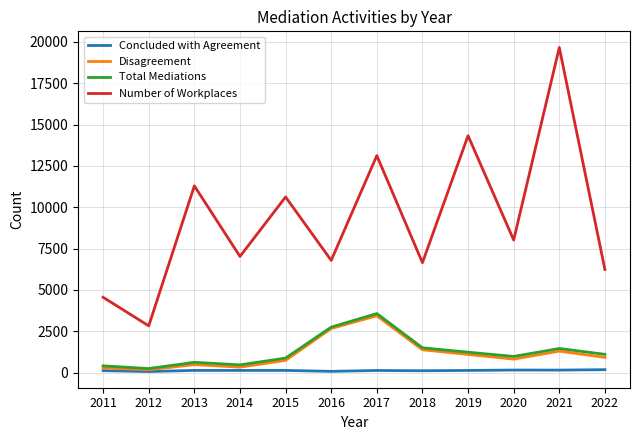

What is the sum of the Disagreement values at 2011 and 2022?

1217